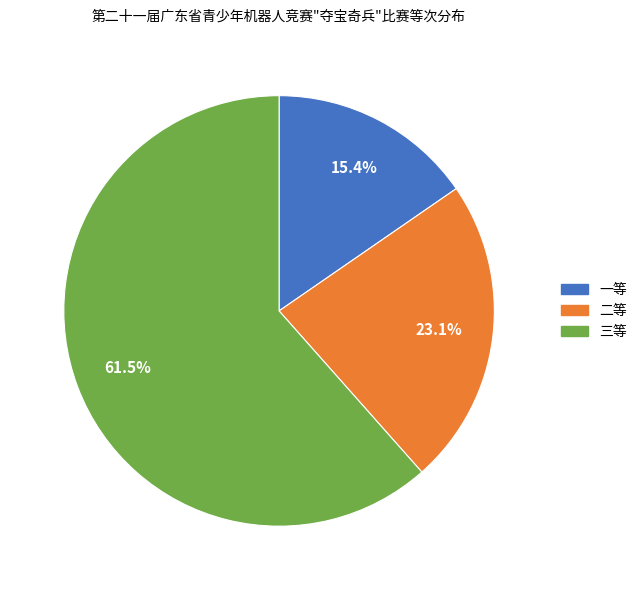

Which has a higher value, 一等 or 三等?

三等